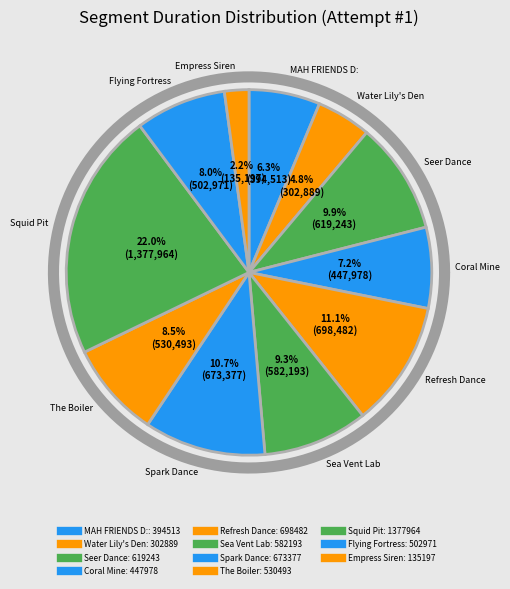

How many segments does this pie chart have?

11